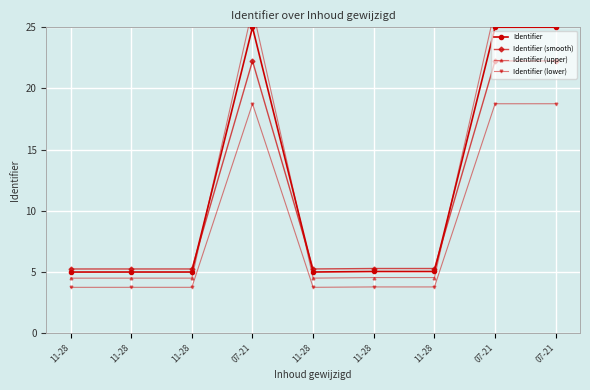

The Identifier (lower) series shows 3.8 at 11-28. True or false?

True